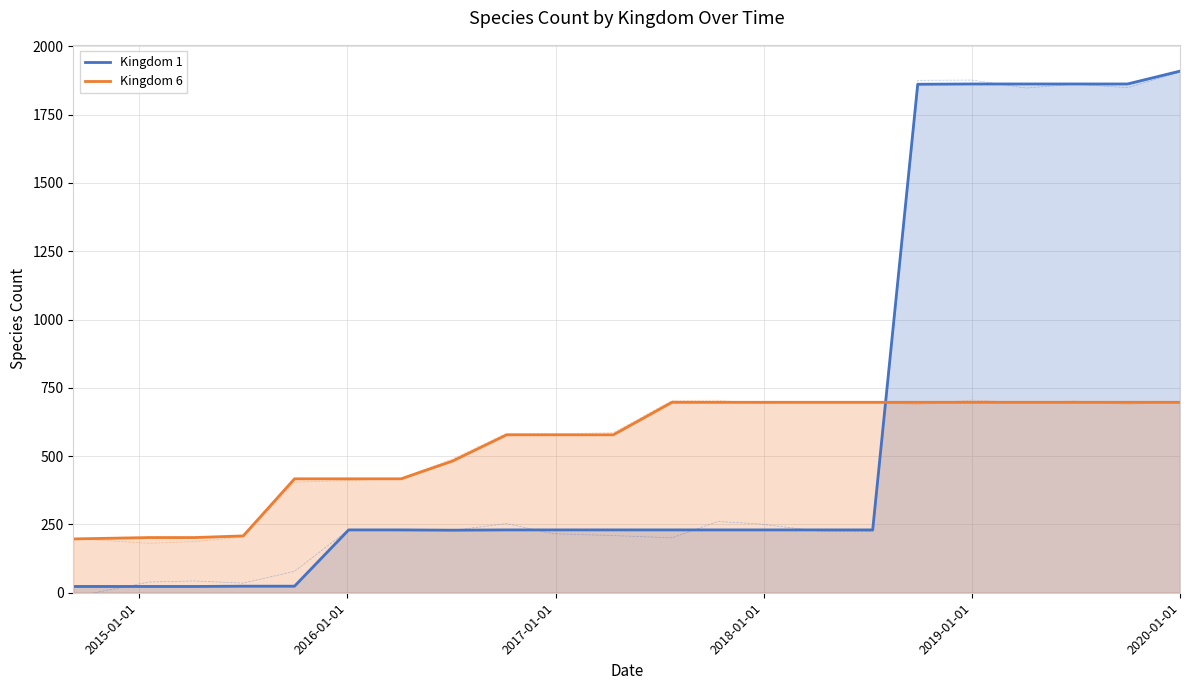

What is the sum of all Kingdom 6 values?

11943